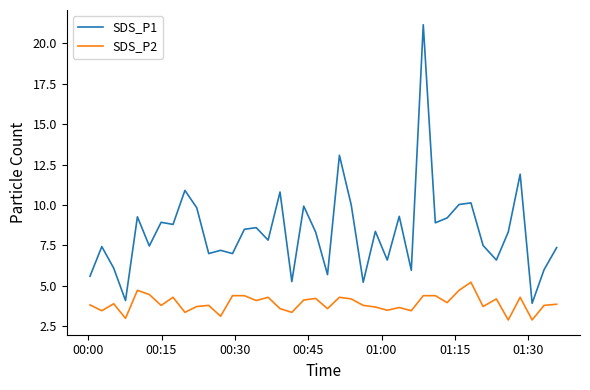

What is the minimum value shown in the chart?

2.9